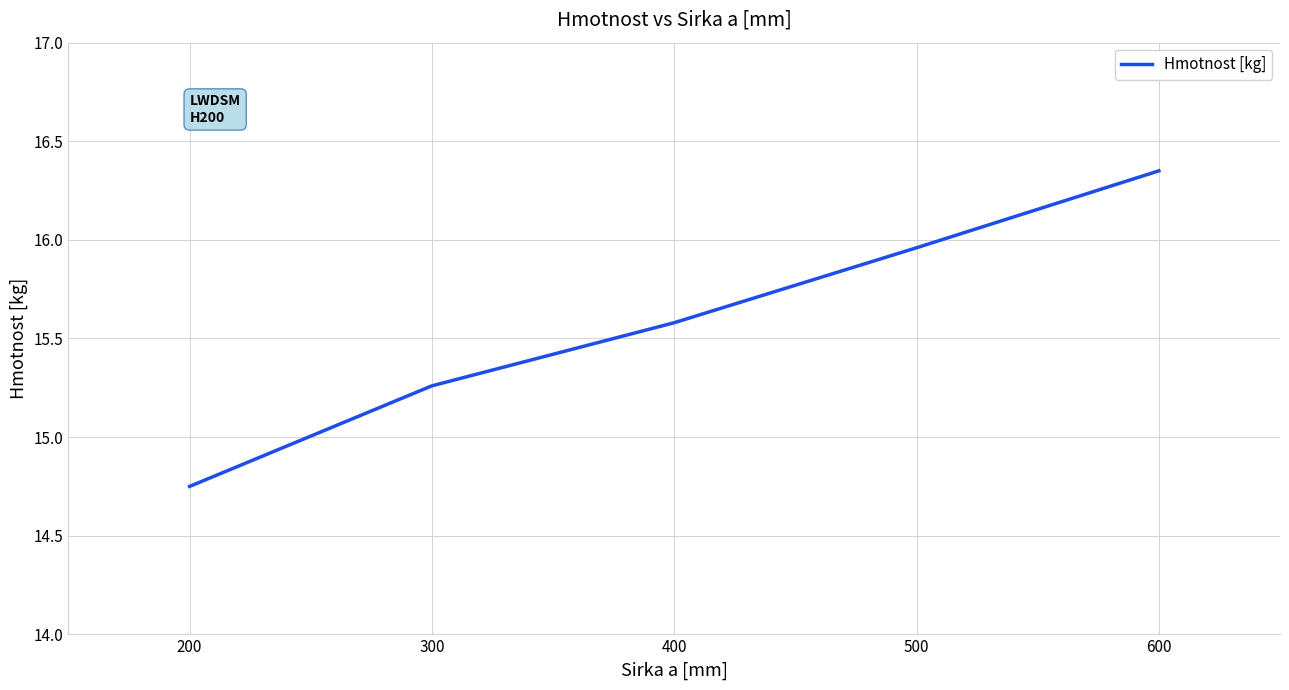

What is the difference between the second highest and minimum values?

1.2